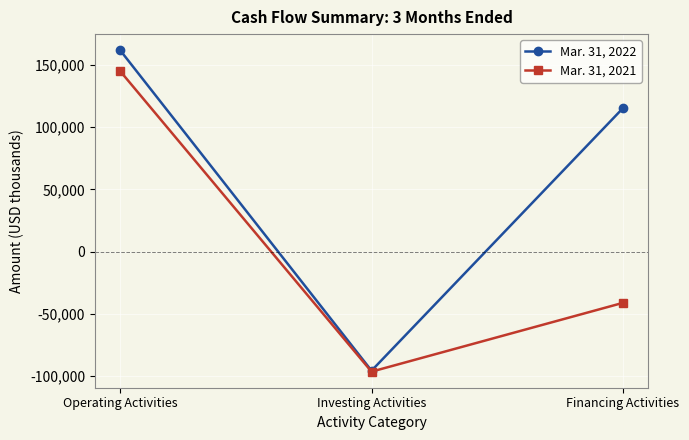

How many categories are shown in the chart?

3